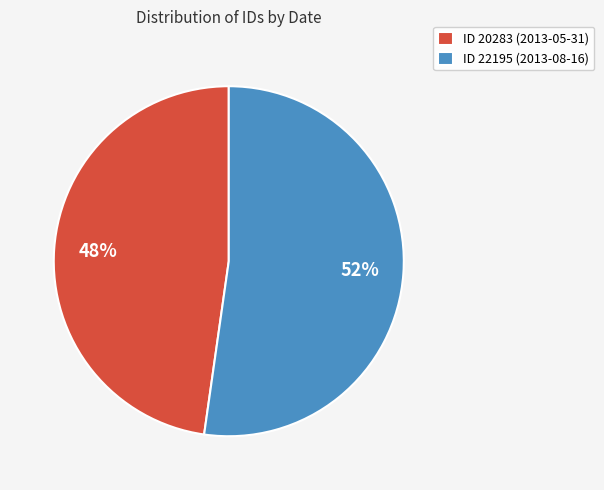

Which category has the smallest portion of the pie?

ID 20283 (2013-05-31)